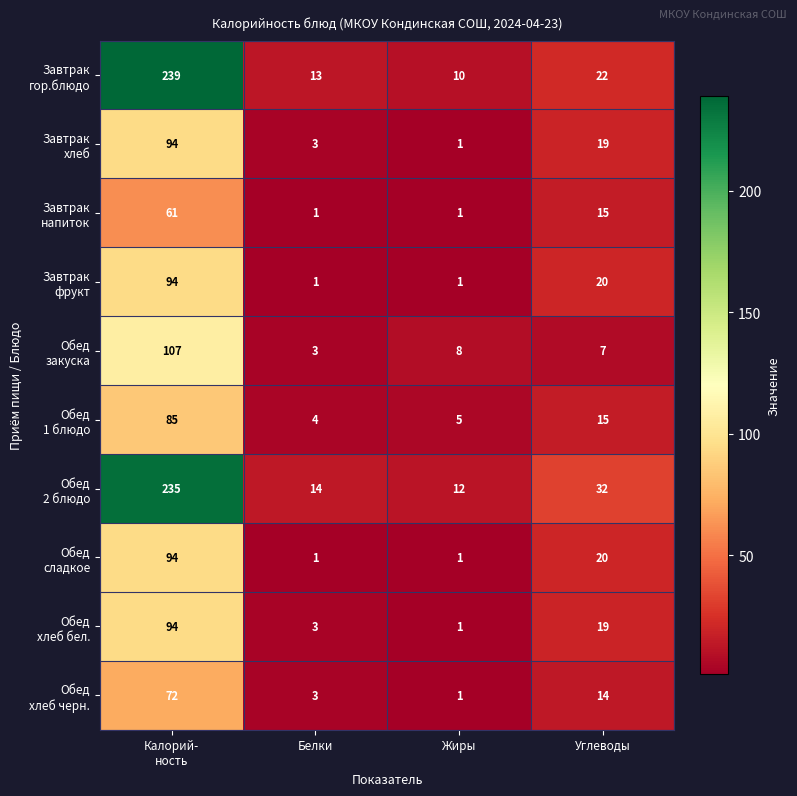

What is the greatest value displayed?

239